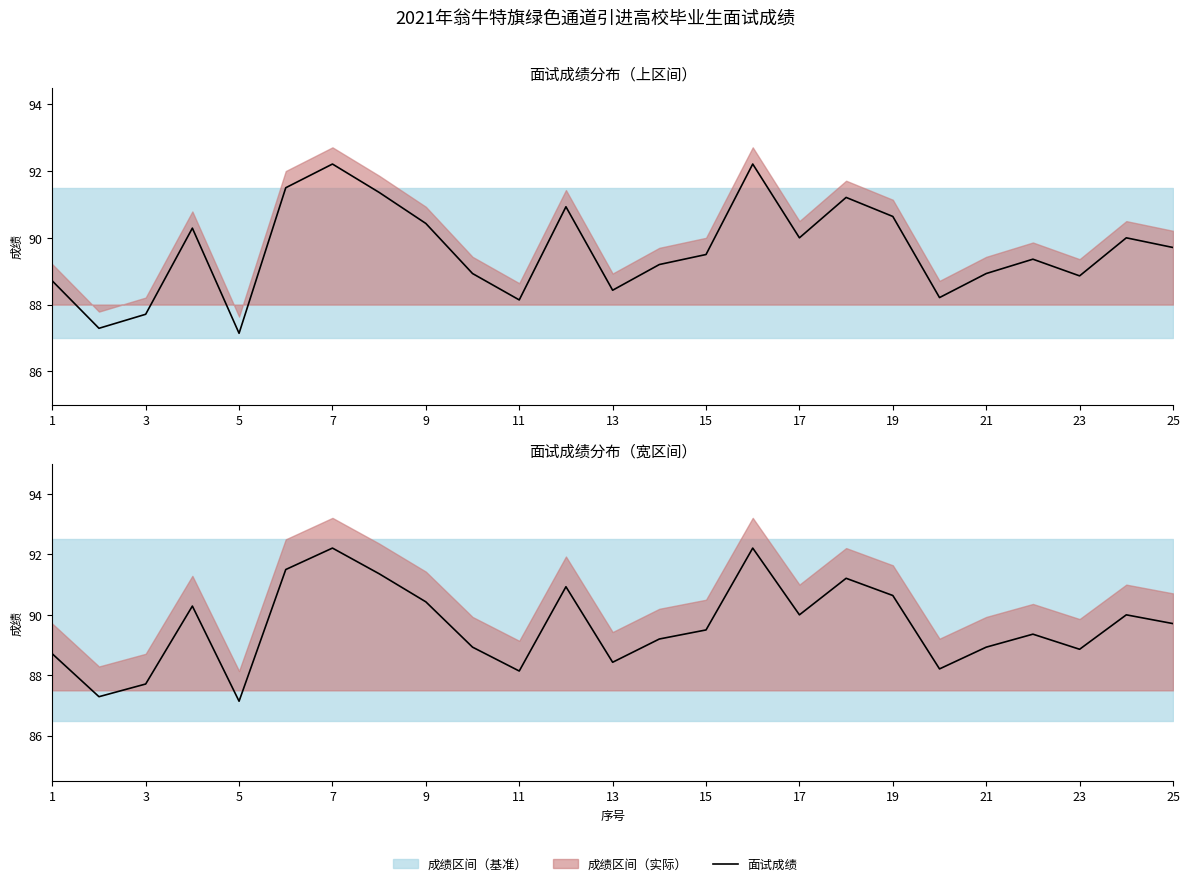

What is the difference between the second highest and second lowest values?

4.9